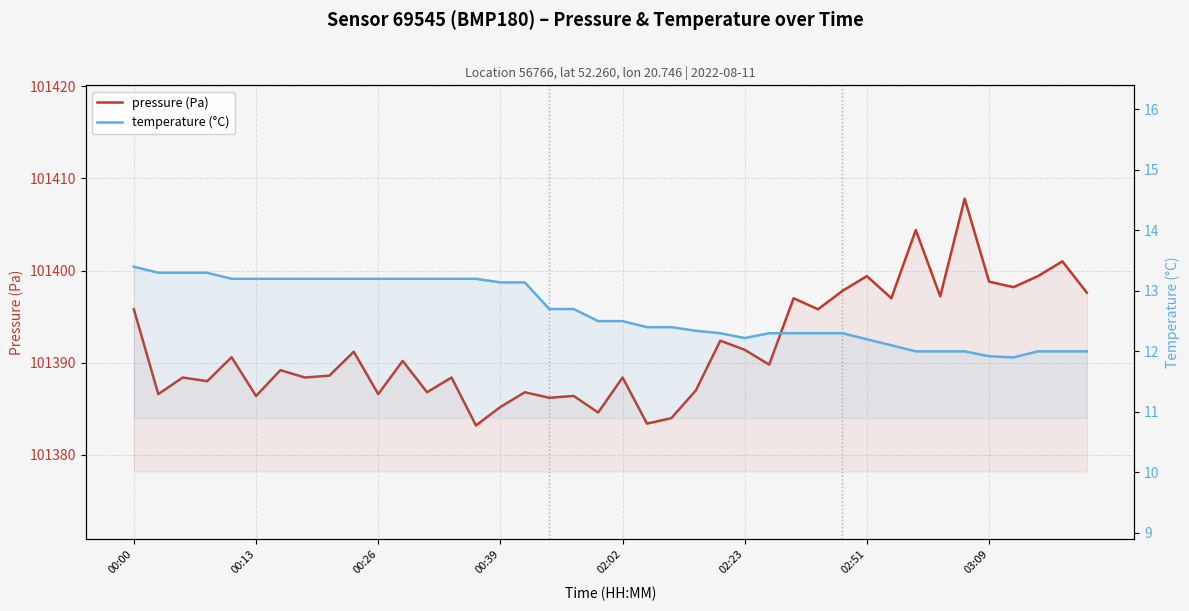

At how many categories does at least one series exceed 25290?

40